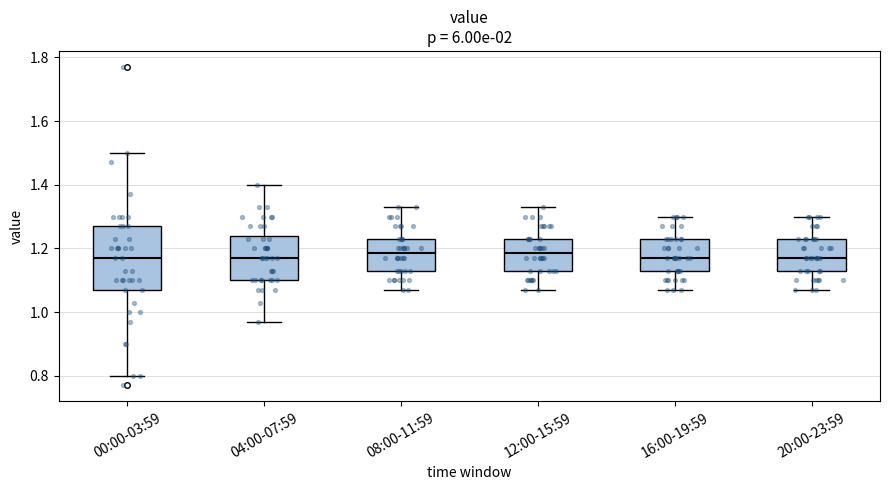

Where is the upper edge of the box for 20:00-23:59 on the y-axis? The values are not printed on the chart, so give them approximately, as read against the axis.

1.24